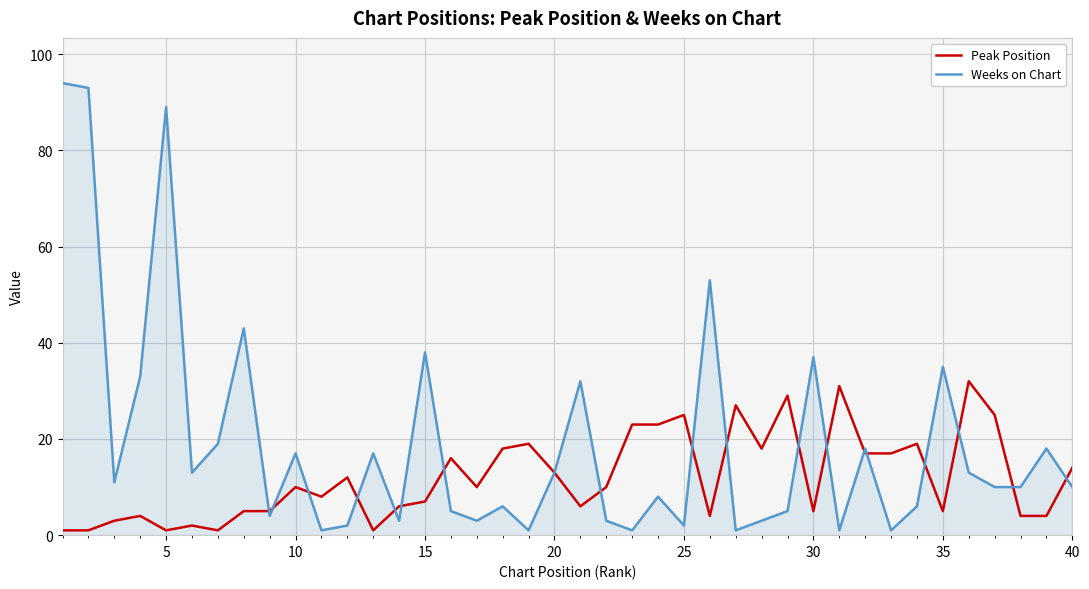

Which series has the largest total across all categories?

Weeks on Chart